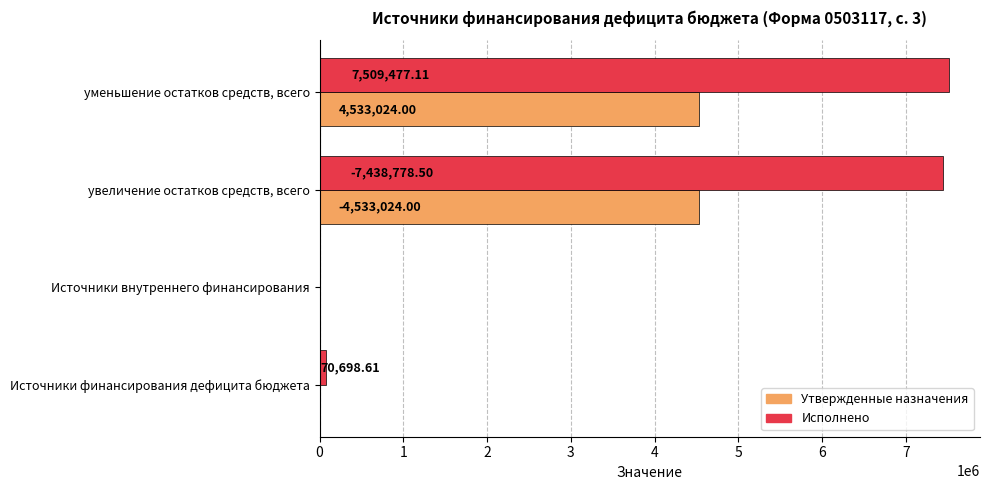

At which category is the sum across all series the highest?

уменьшение остатков средств, всего